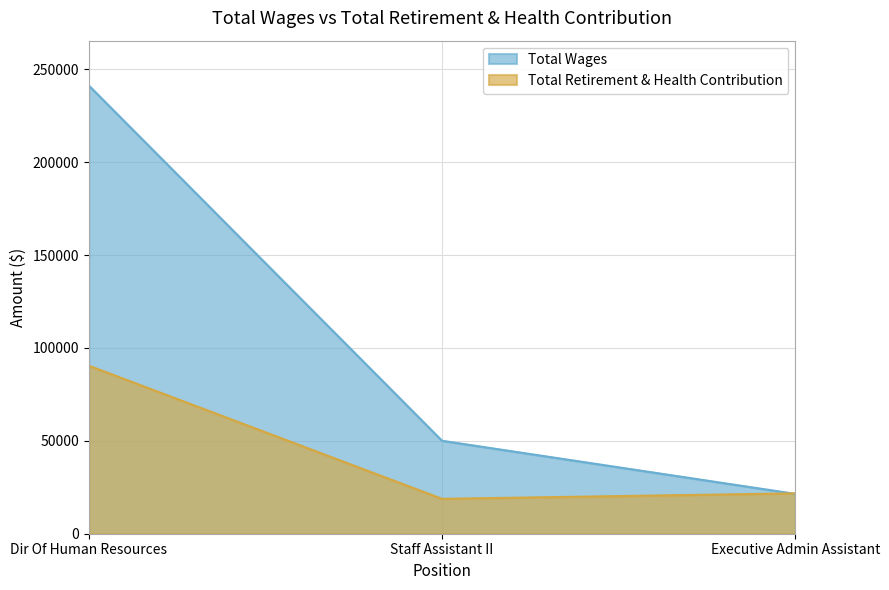

What is the sum of the Total Retirement & Health Contribution values at Executive Admin Assistant and Staff Assistant II?

40518